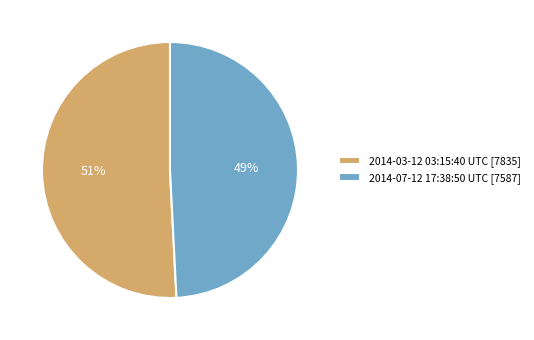

True or false: 2014-07-12 17:38:50 UTC [7587] accounts for 56% of the total.

False